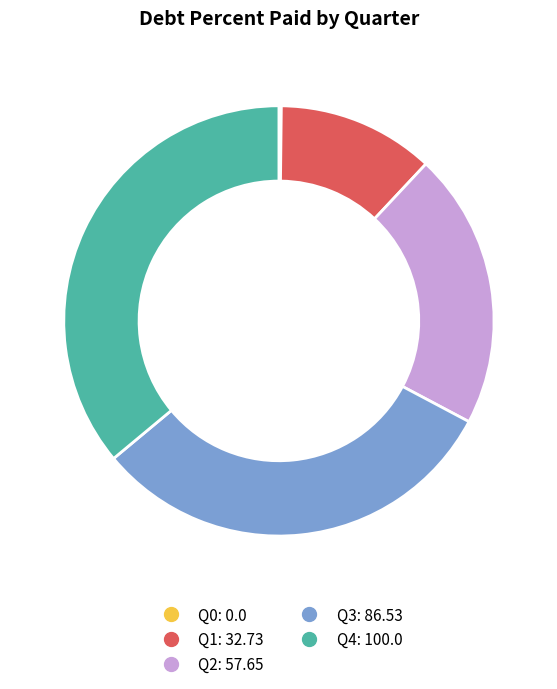

Which slice is the largest?

Q4